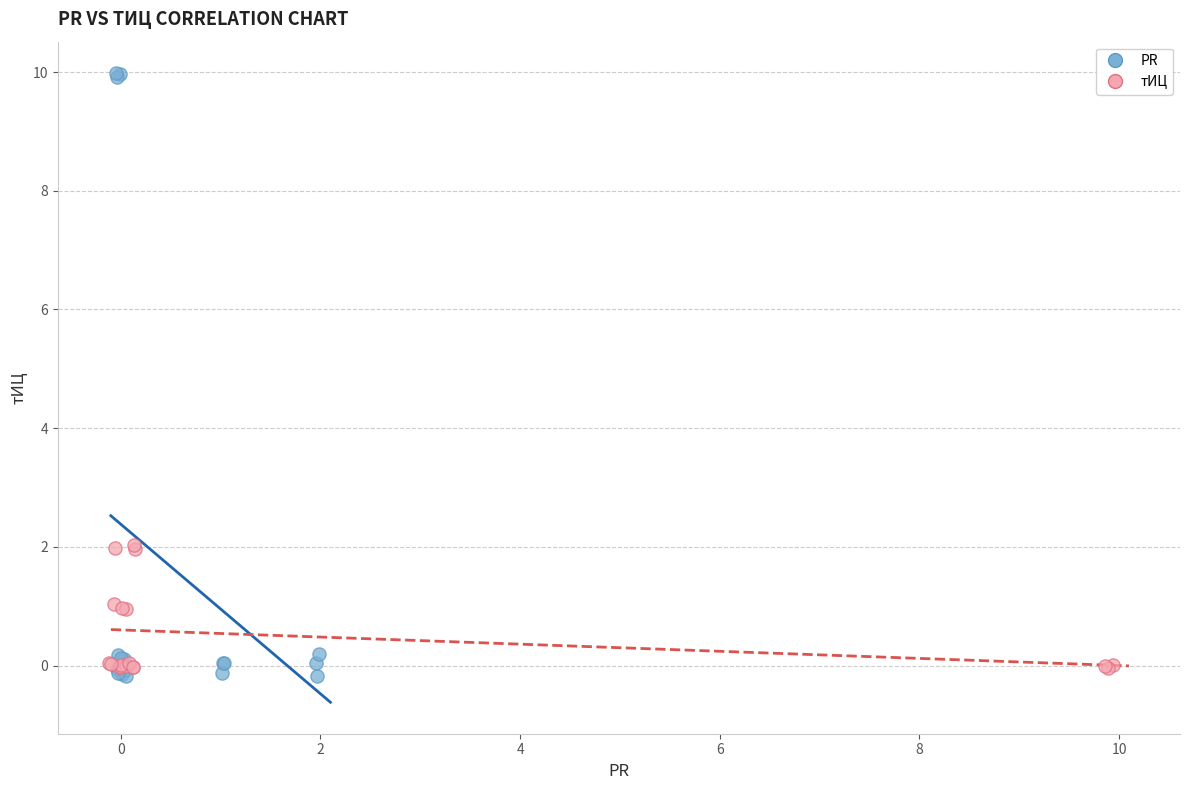

Which series contains the highest Y value?

PR